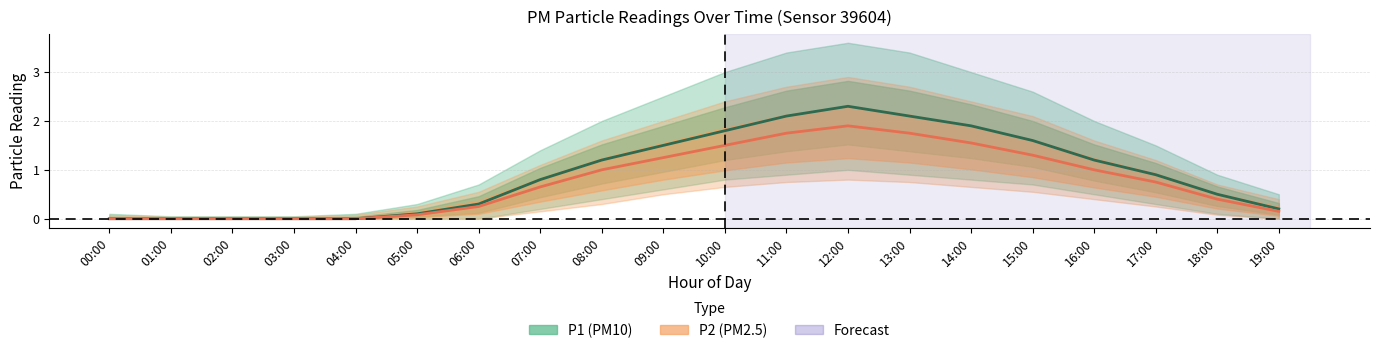

Rank the series by their maximum value, from highest to lowest.

P1 (PM10) estimate, P2 (PM2.5) estimate